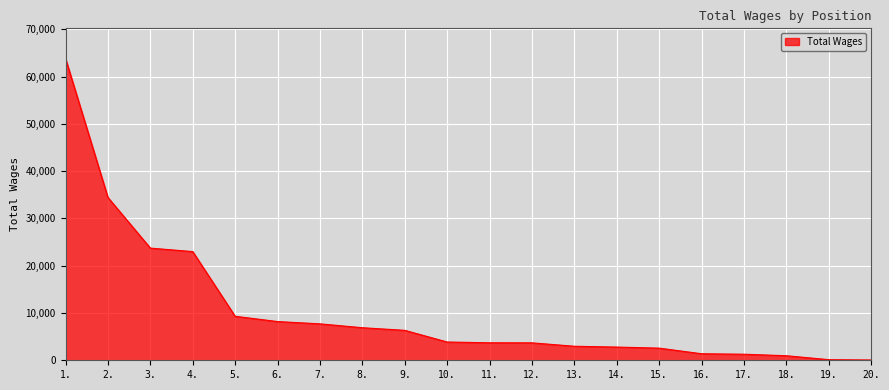

The chart shows a value of 2966 at 13.. True or false?

True